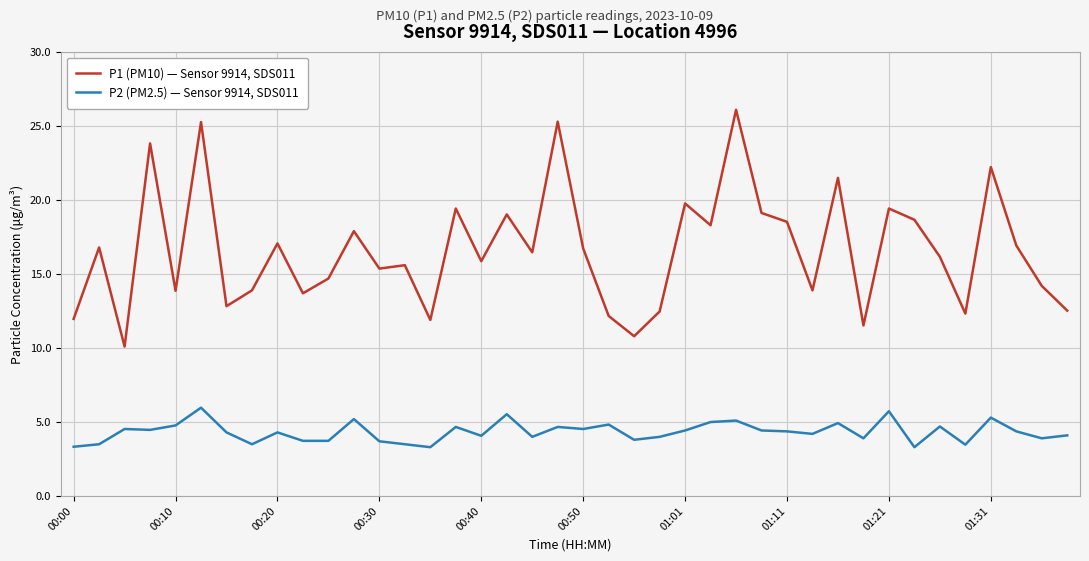

Rank the series by their average value, from lowest to highest.

P2 (PM2.5) — Sensor 9914, SDS011, P1 (PM10) — Sensor 9914, SDS011